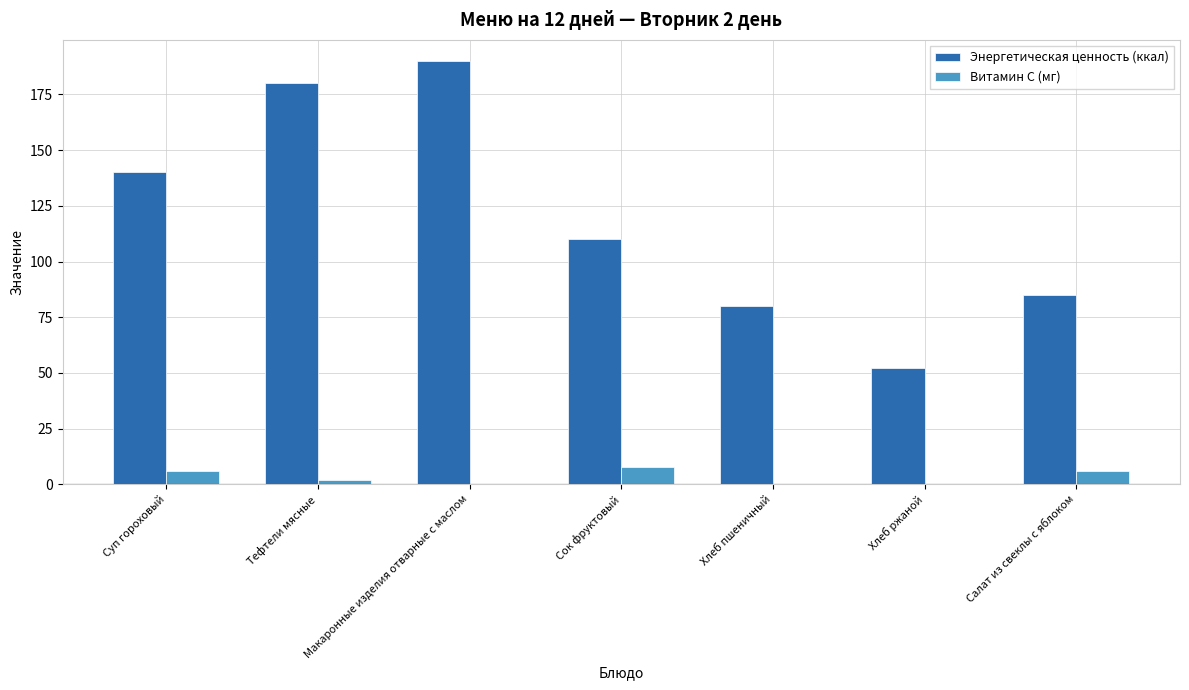

What is the sum of the Витамин С (мг) values at Хлеб пшеничный and Суп гороховый?

6